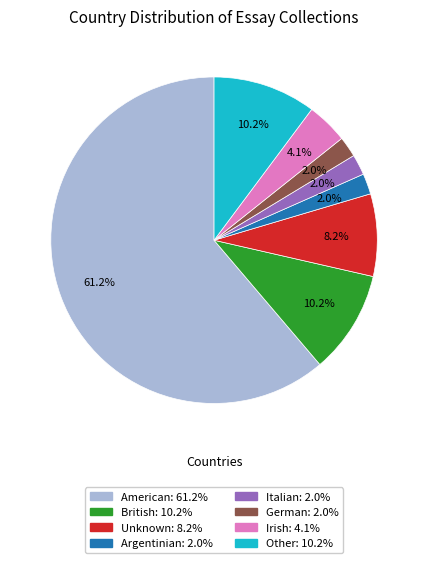

What percentage is the Italian slice, to the nearest percent?

2%